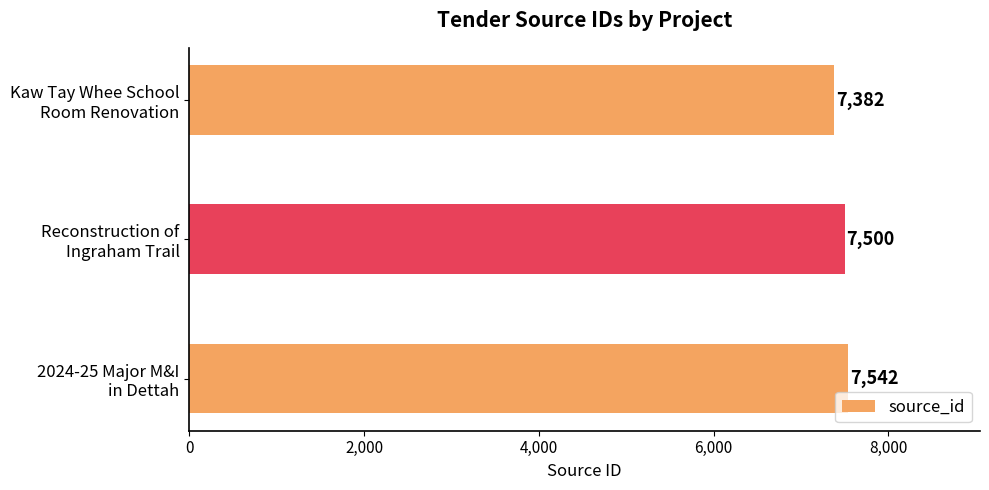

Reading bottom to top, transcribe all the data shown in this chart.

7542	7500	7382